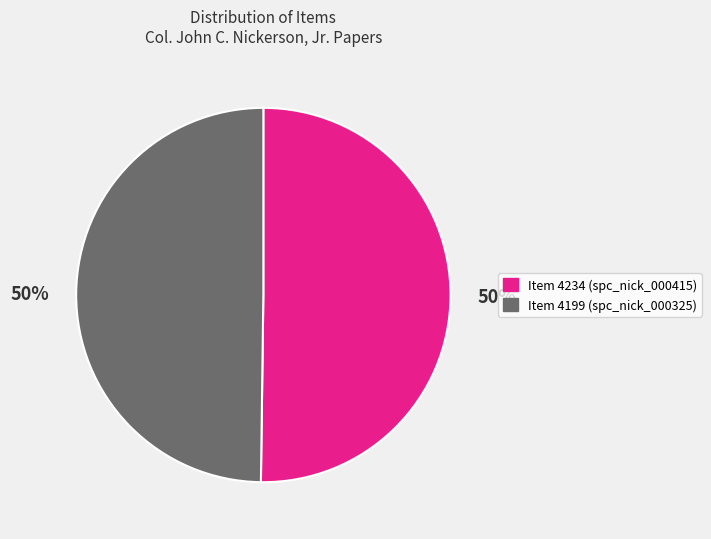

The Item 4199 (spc_nick_000325) slice represents 50% of the pie. True or false?

True